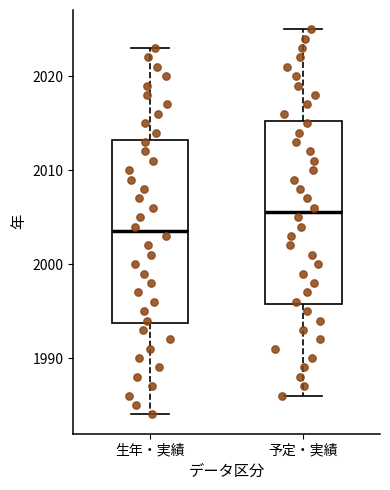

Where does the lower whisker of the box for 予定・実績 end on the y-axis? The values are not printed on the chart, so give them approximately, as read against the axis.

1986